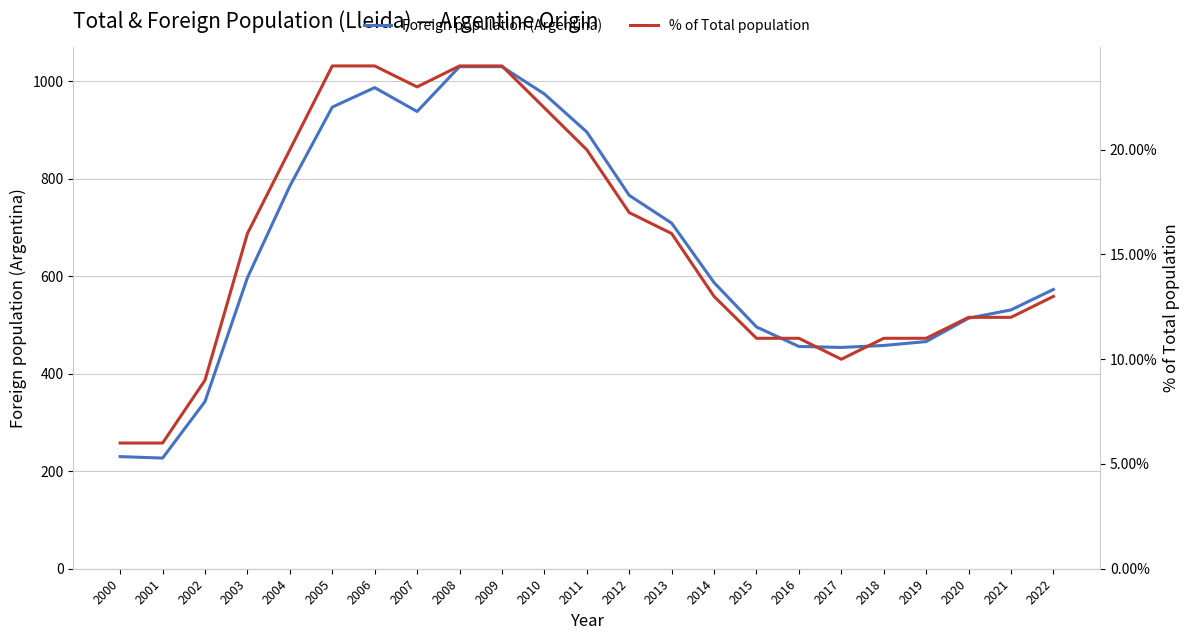

Which category has the highest value in the % of Total population series?

2005